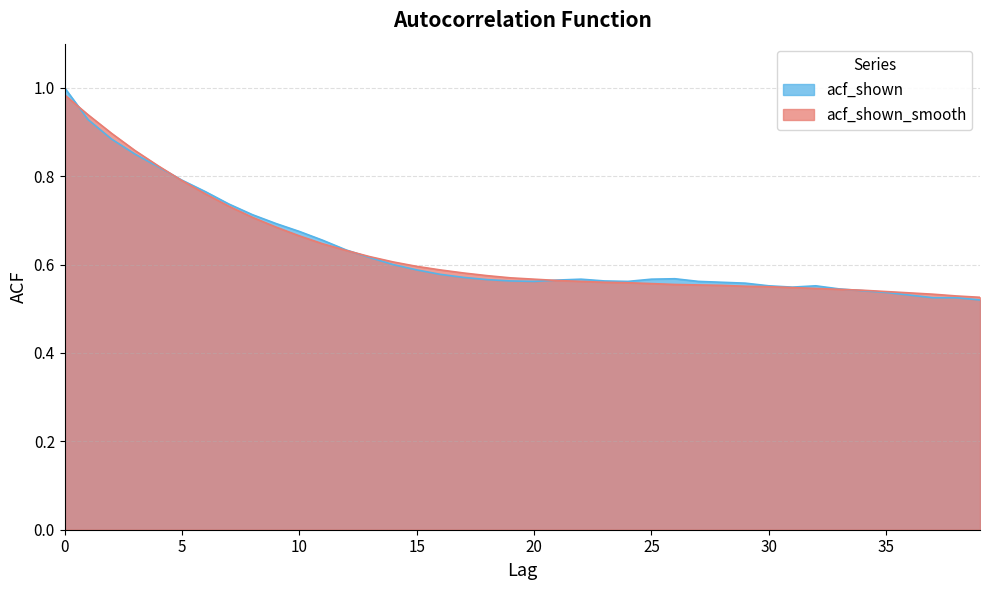

How many interior local peaks does the acf_shown series have?

3